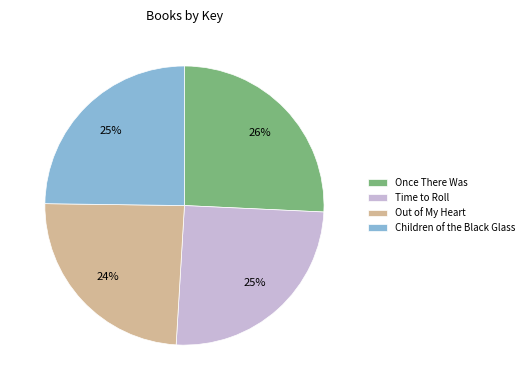

To the nearest percent, what portion does Children of the Black Glass represent?

25%